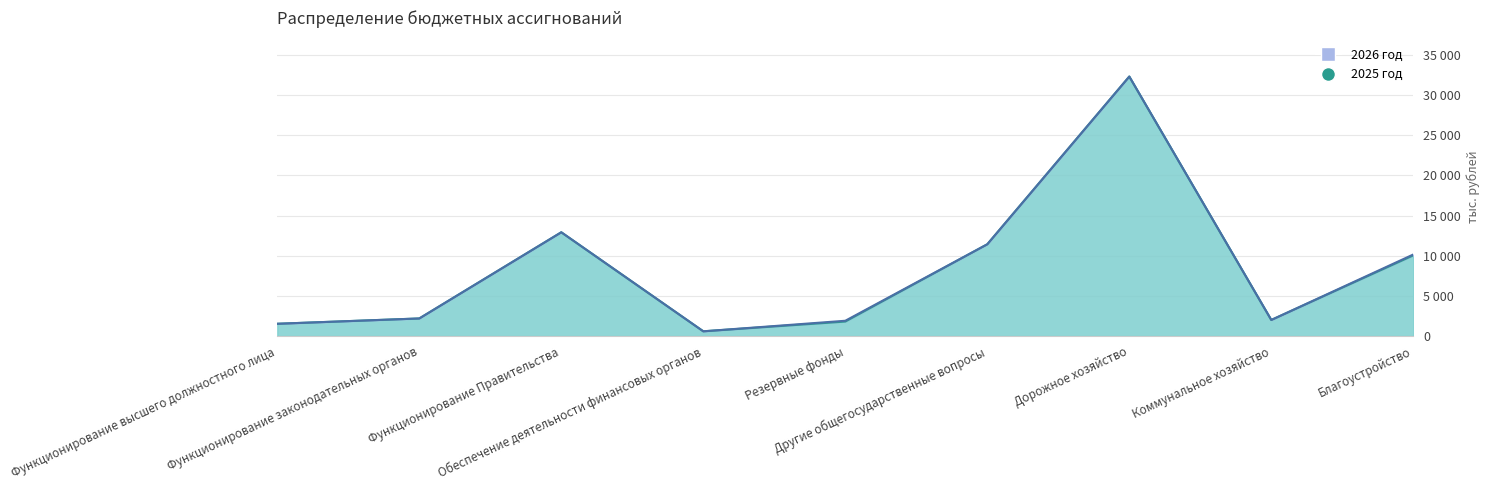

Reading left to right, list all the values displayed in this chart.

1524.6	2186.8	12921.5	586.3	1800.0	11428.0	32317.8	2000.0	10043.4